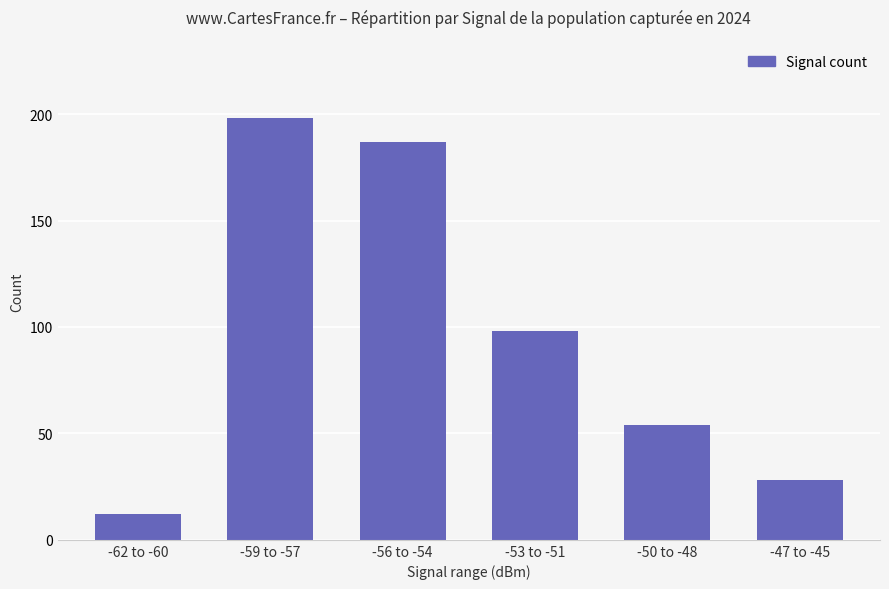

Reading left to right, extract all data points from this chart.

-62 to -60=12	-59 to -57=198	-56 to -54=187	-53 to -51=98	-50 to -48=54	-47 to -45=28